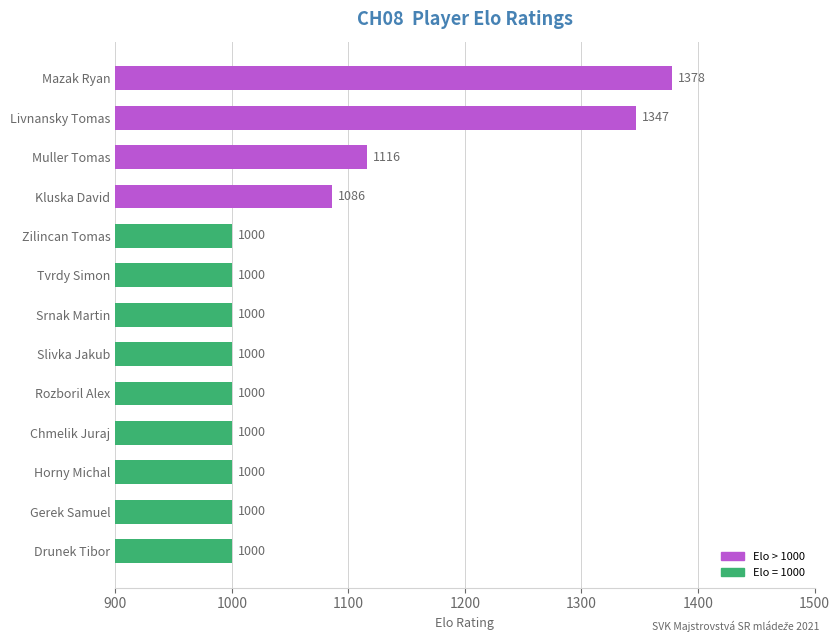

Approximately how many times larger is the value at Drunek Tibor compared to Mazak Ryan?

0.7